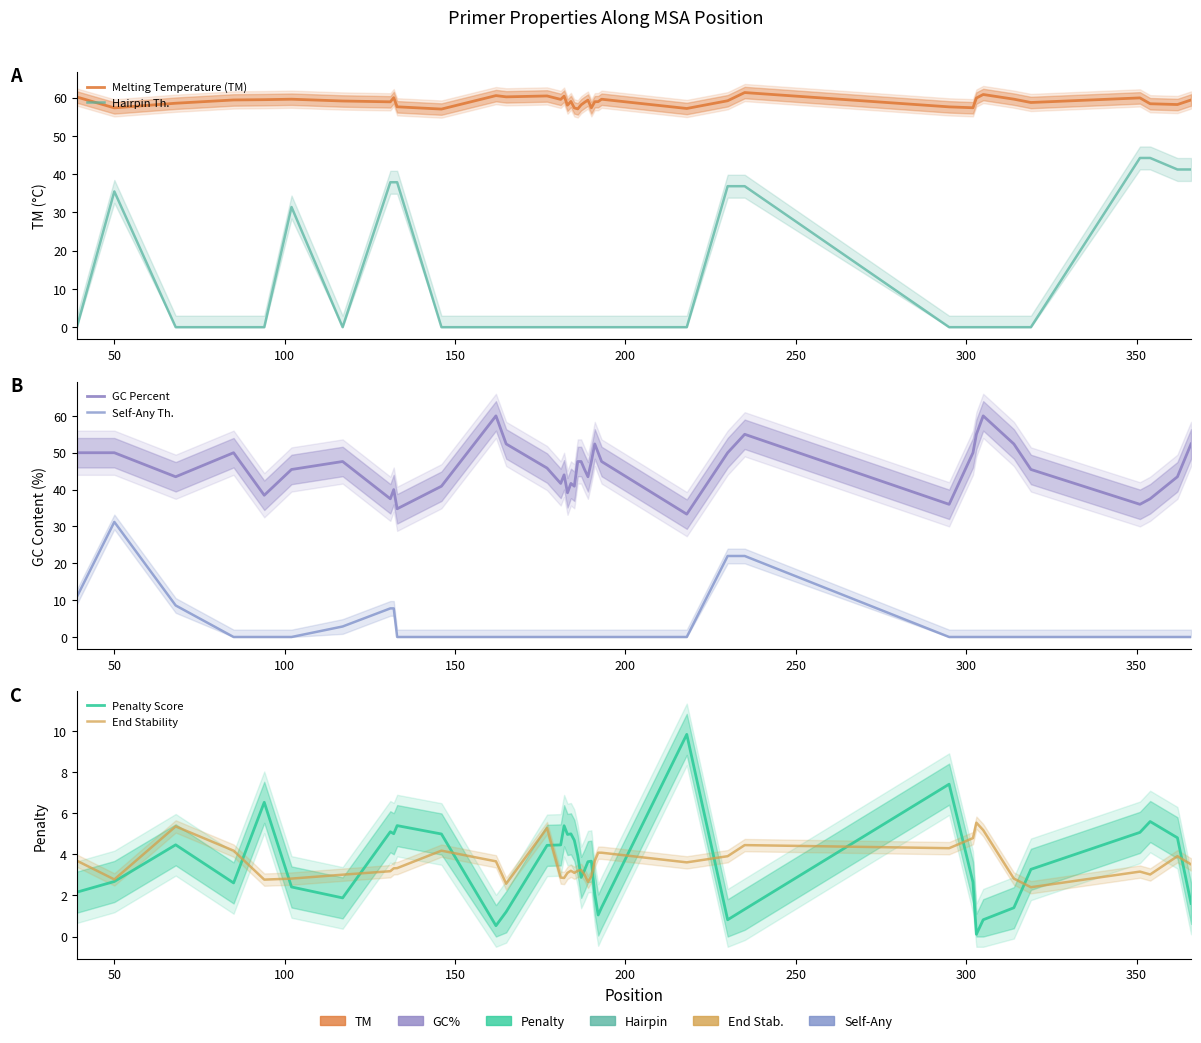

True or false: GC Percent and End Stability cross at least once.

False